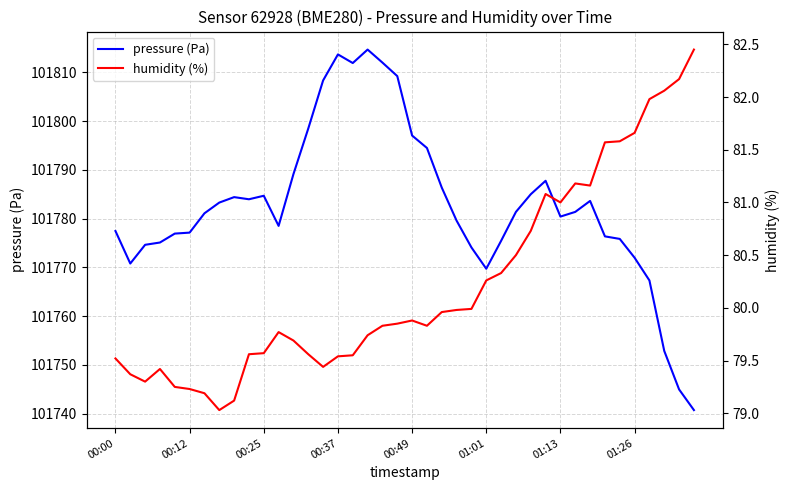

What is the minimum value for pressure (Pa)?

101740.7